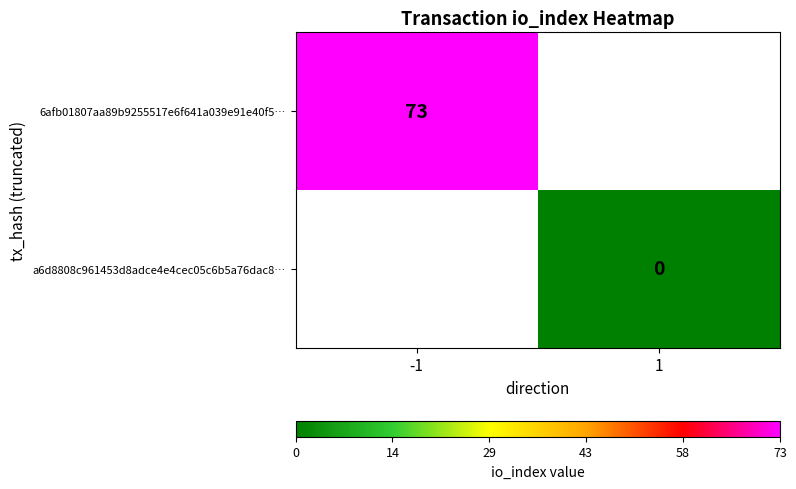

Between 1 and -1, which is larger?

-1